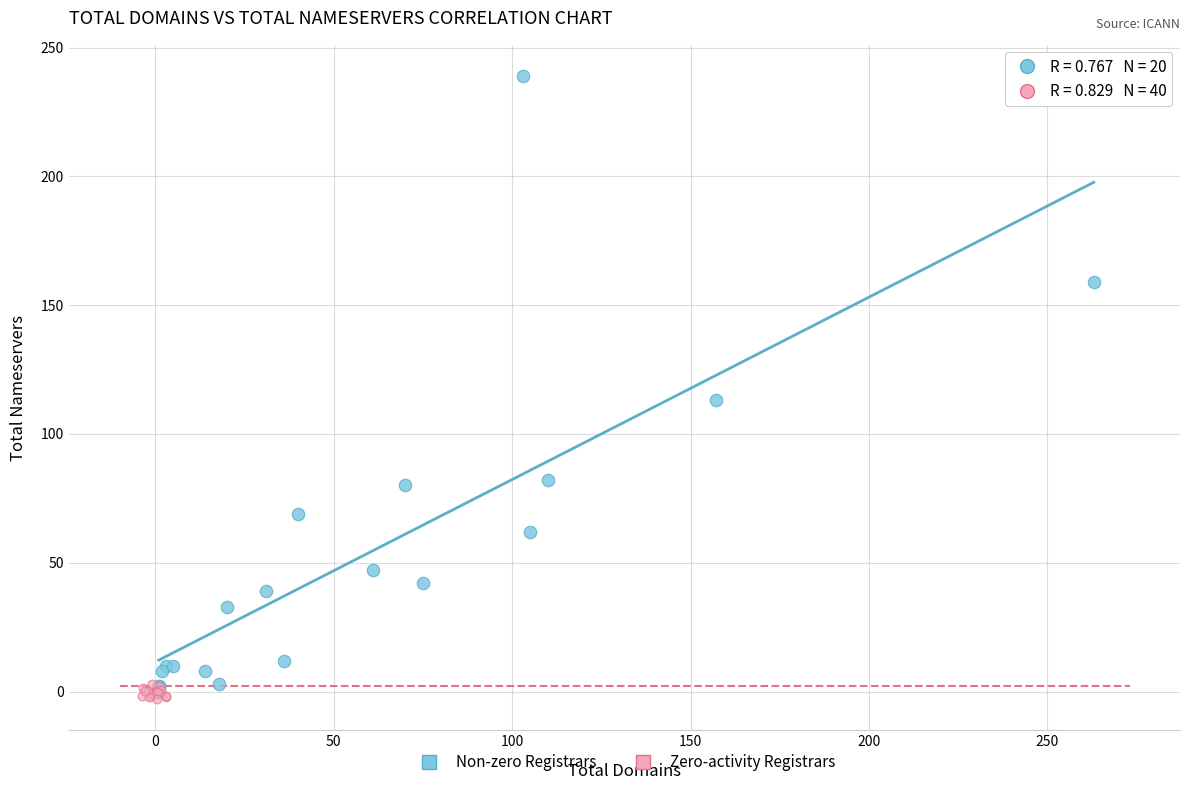

Which series has the widest spread of Y values?

Non-zero Registrars